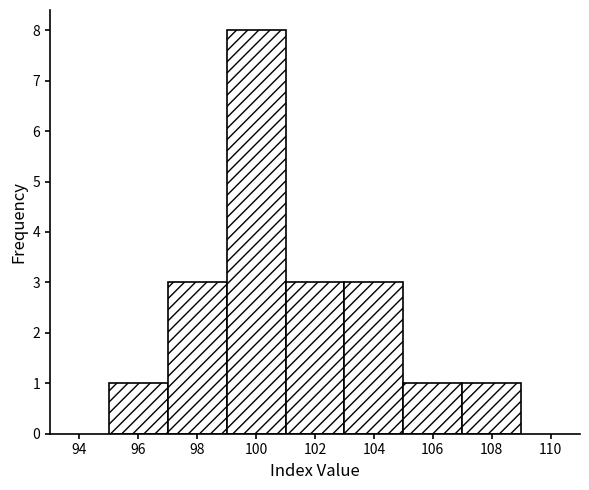

How tall is the bar that spans 105 to 107 on the x-axis? The values are not printed on the chart, so give them approximately, as read against the axis.

1